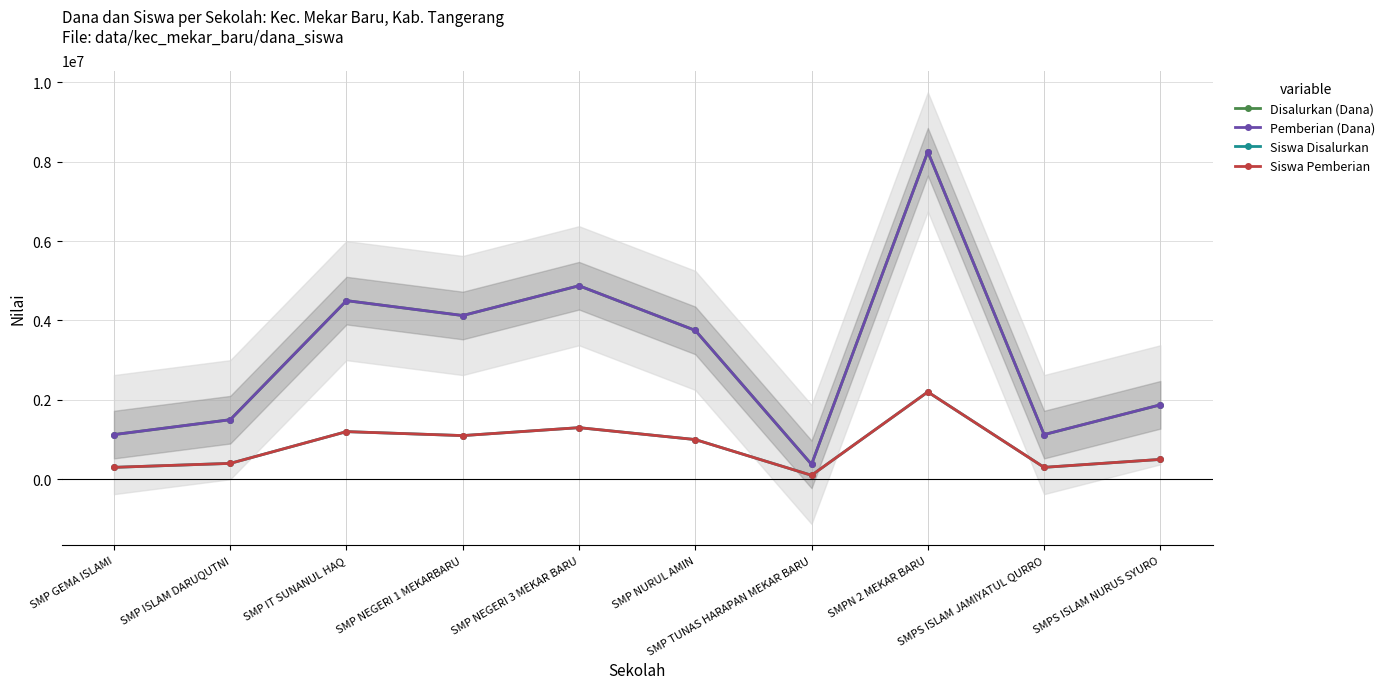

What is the label of the 3rd point from the left?

SMP IT SUNANUL HAQ